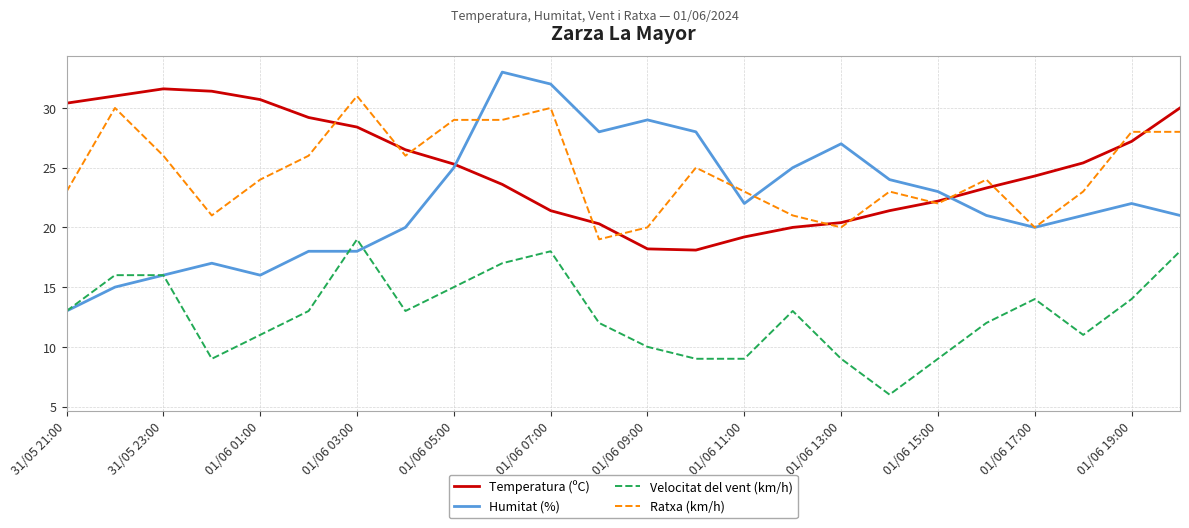

What is the sum of all Velocitat del vent (km/h) values?

306.0